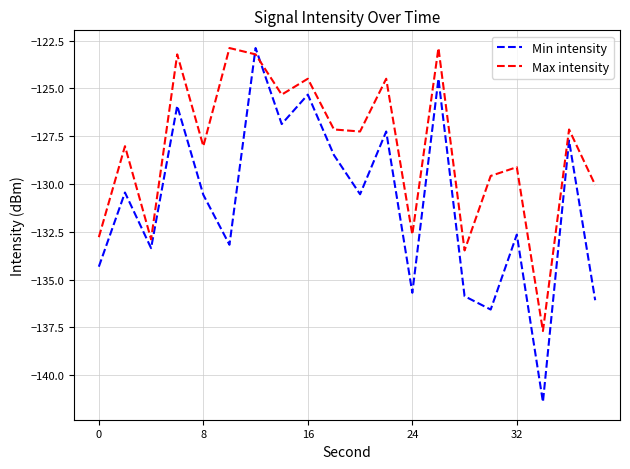

What is the difference between the maximum and minimum values in the Min intensity series?

18.5